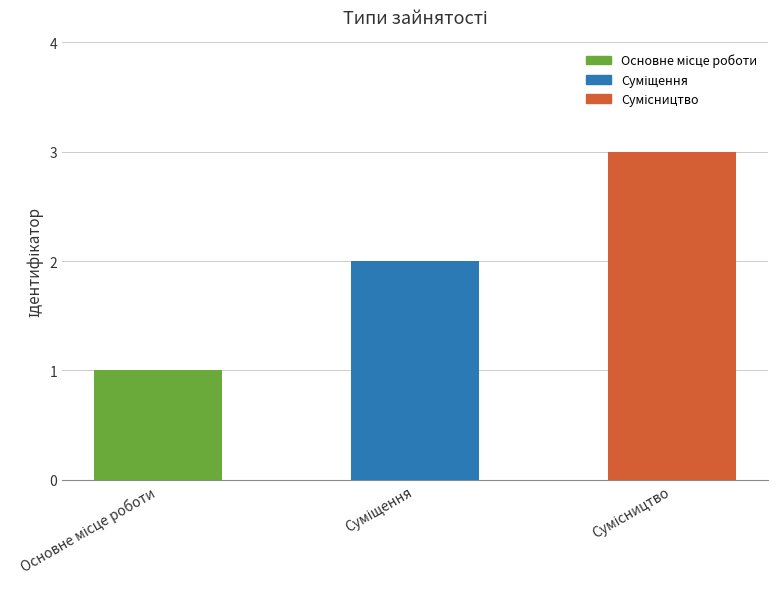

What is the sum of all values?

6